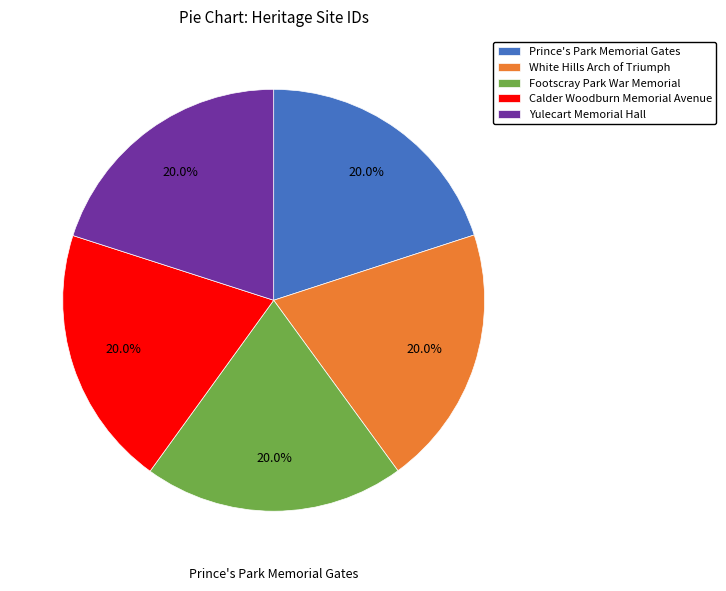

Does any single category account for the majority?

No